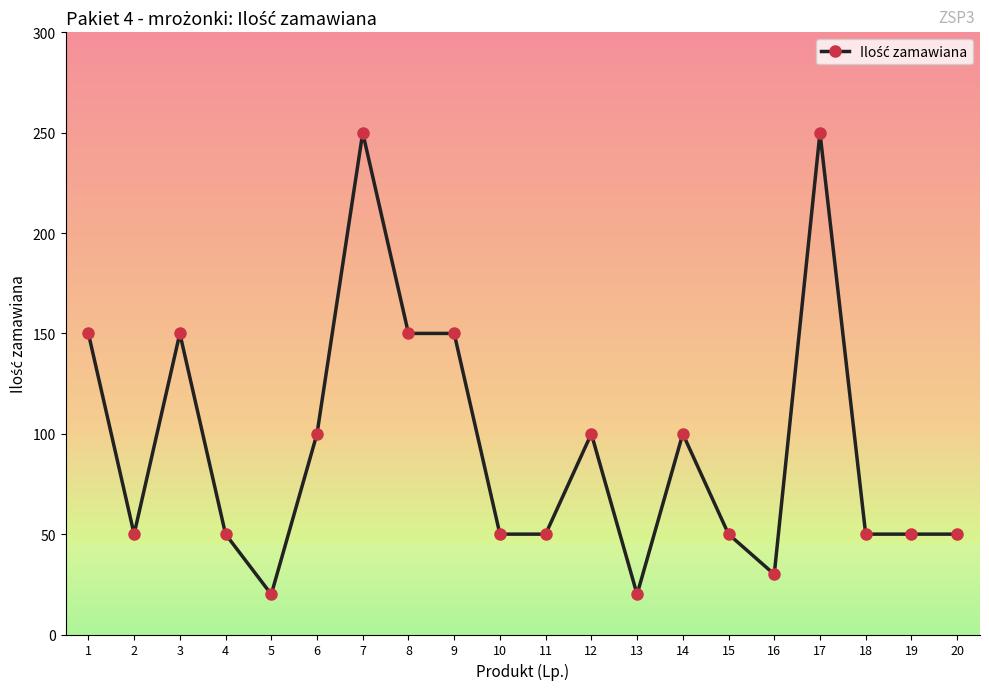

What is the value of the 14th point from the left?

100